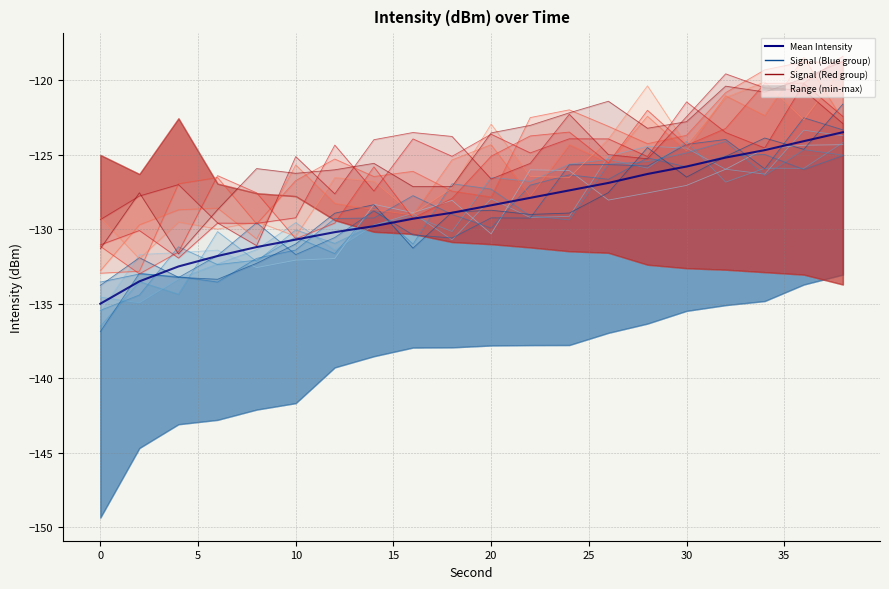

What is the value of the intensity_min point at the 9th from the left?

-137.9